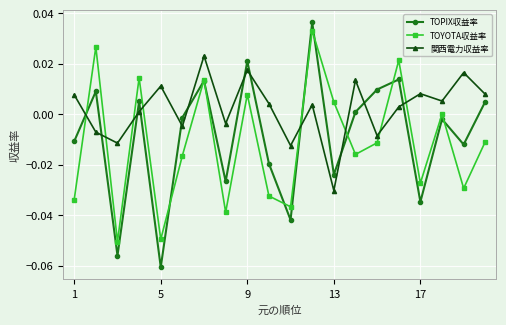

After their last crossing, which series has the higher values: 関西電力収益率 or TOPIX収益率?

関西電力収益率